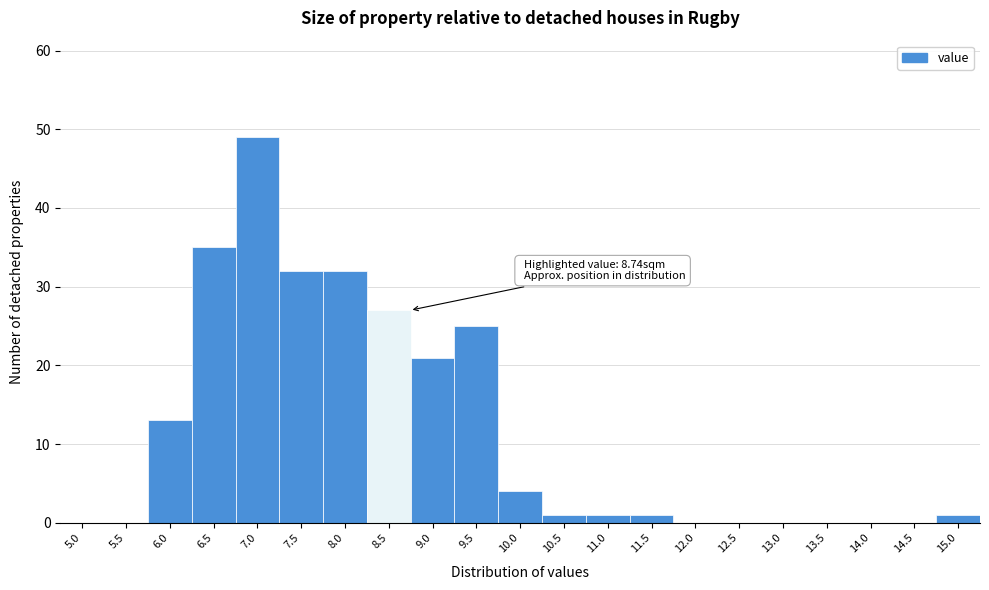

Reading left to right, transcribe all the data shown in this chart.

5.0=0	5.5=0	6.0=13	6.5=35	7.0=49	7.5=32	8.0=32	8.5=27	9.0=21	9.5=25	10.0=4	10.5=1	11.0=1	11.5=1	12.0=0	12.5=0	13.0=0	13.5=0	14.0=0	14.5=0	15.0=1